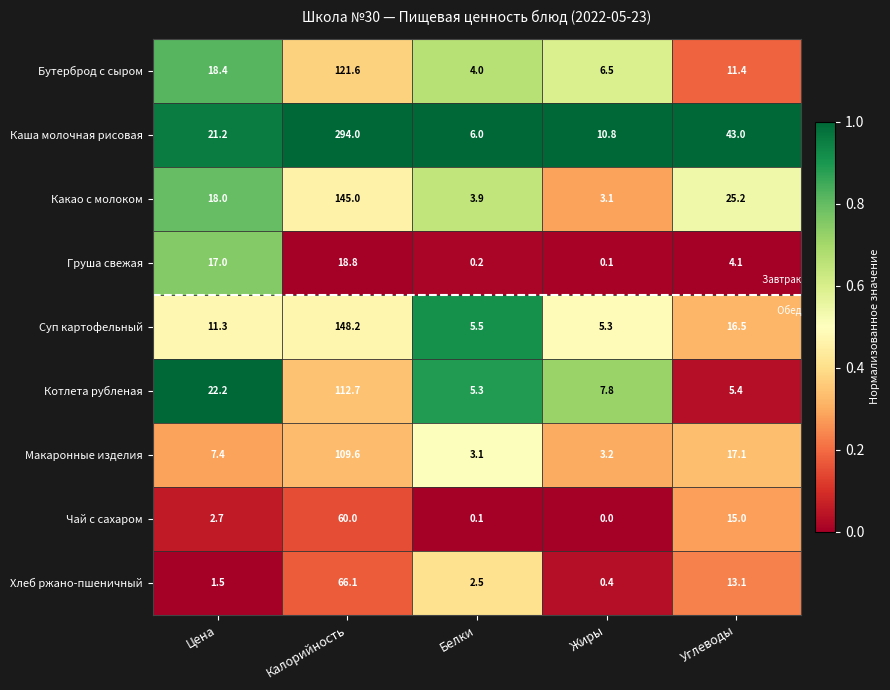

Rank the series at Белки from lowest to highest value.

Чай с сахаром, Груша свежая, Хлеб ржано-пшеничный, Макаронные изделия, Какао с молоком, Бутерброд с сыром, Котлета рубленая, Суп картофельный, Каша молочная рисовая